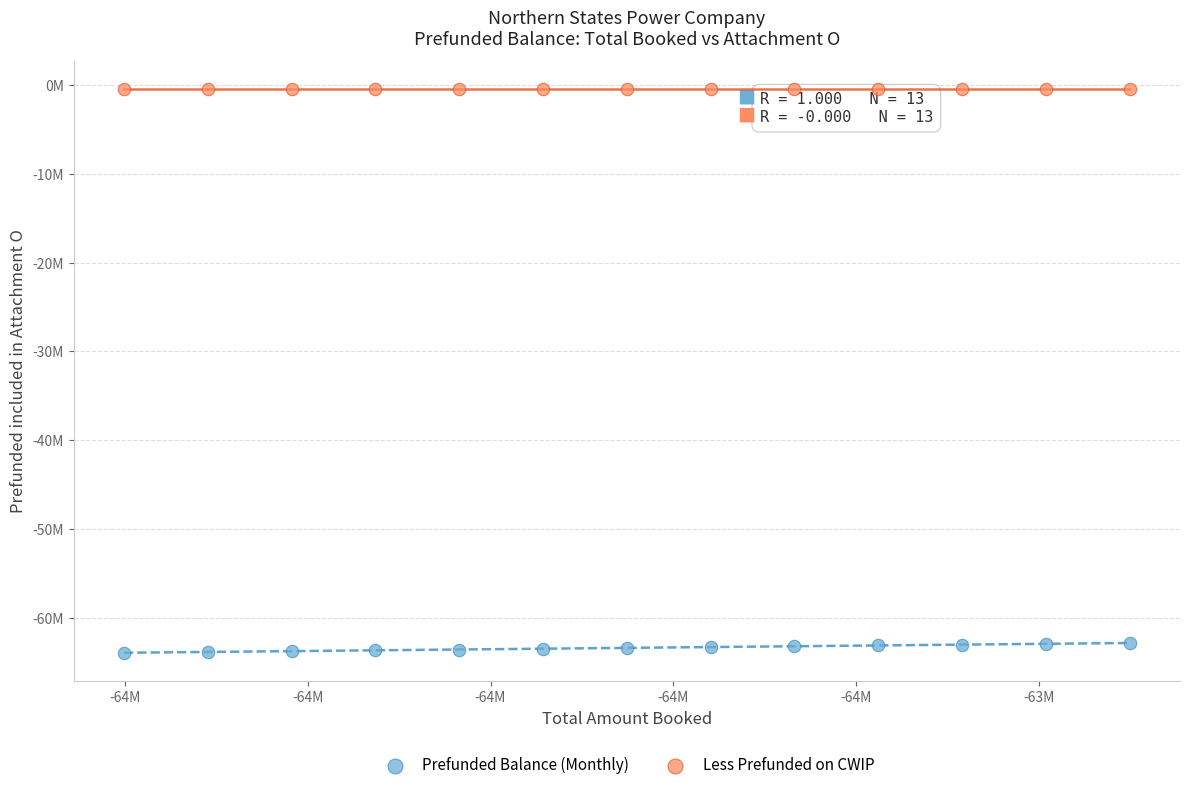

Which series reaches the maximum Y coordinate?

Less Prefunded on CWIP